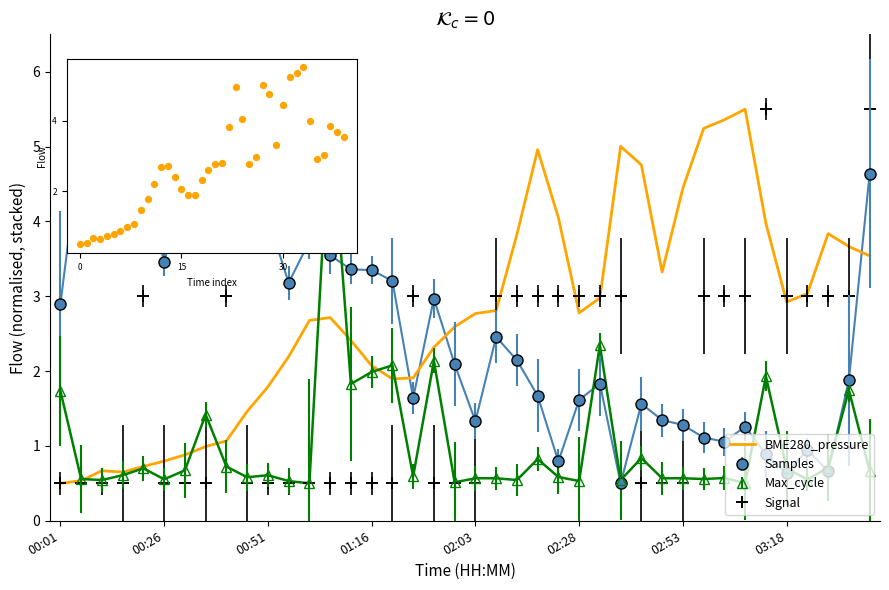

True or false: Signal and Samples cross at least once.

True